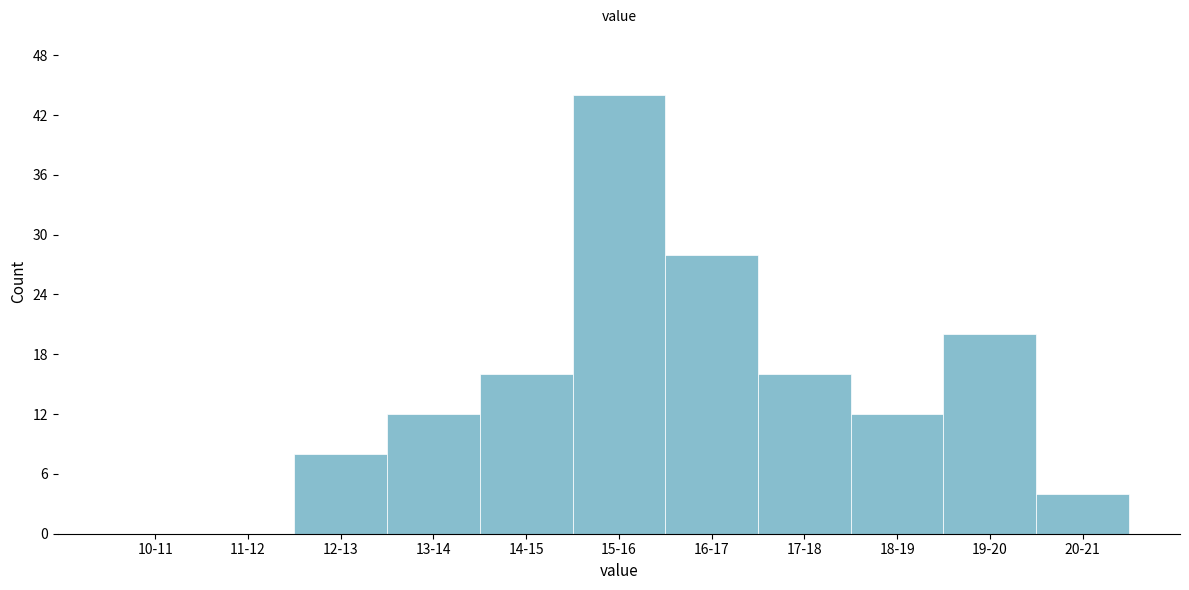

Reading right to left, transcribe all the data shown in this chart.

20-21=4	19-20=20	18-19=12	17-18=16	16-17=28	15-16=44	14-15=16	13-14=12	12-13=8	11-12=0	10-11=0